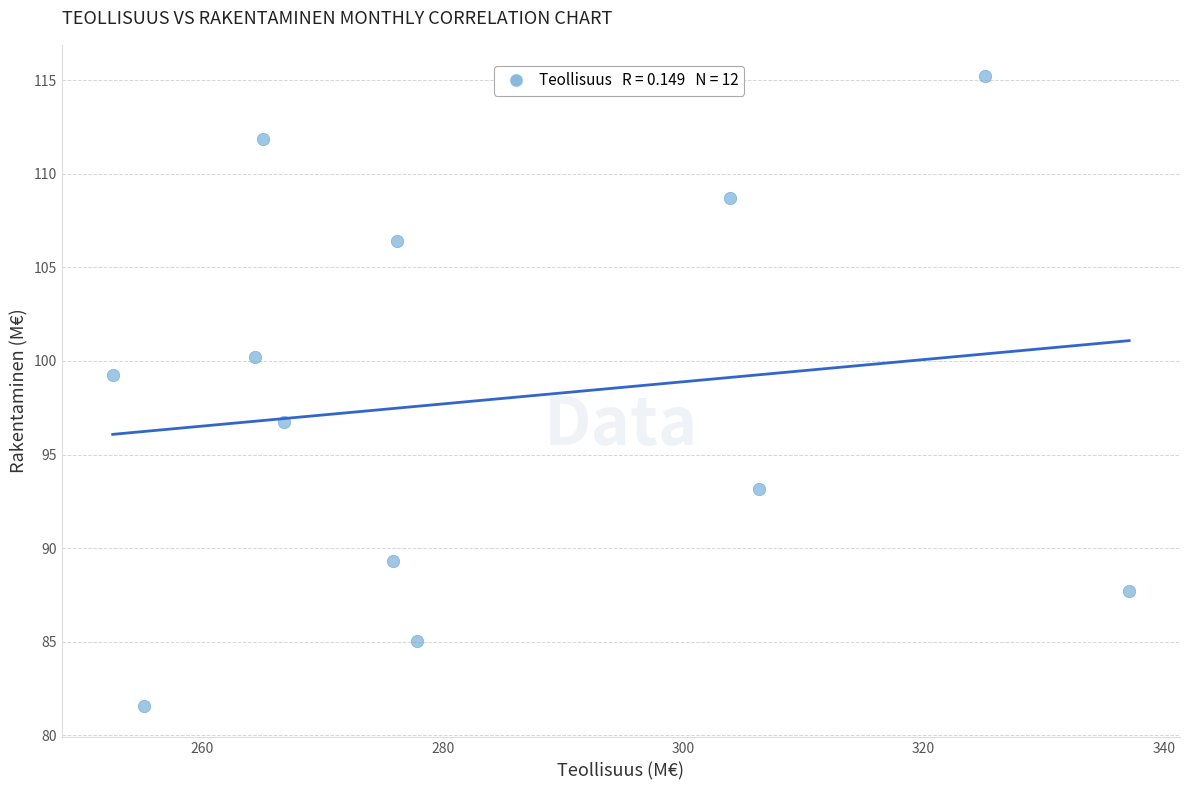

What is the range of Y values (max minus min)?

33.6